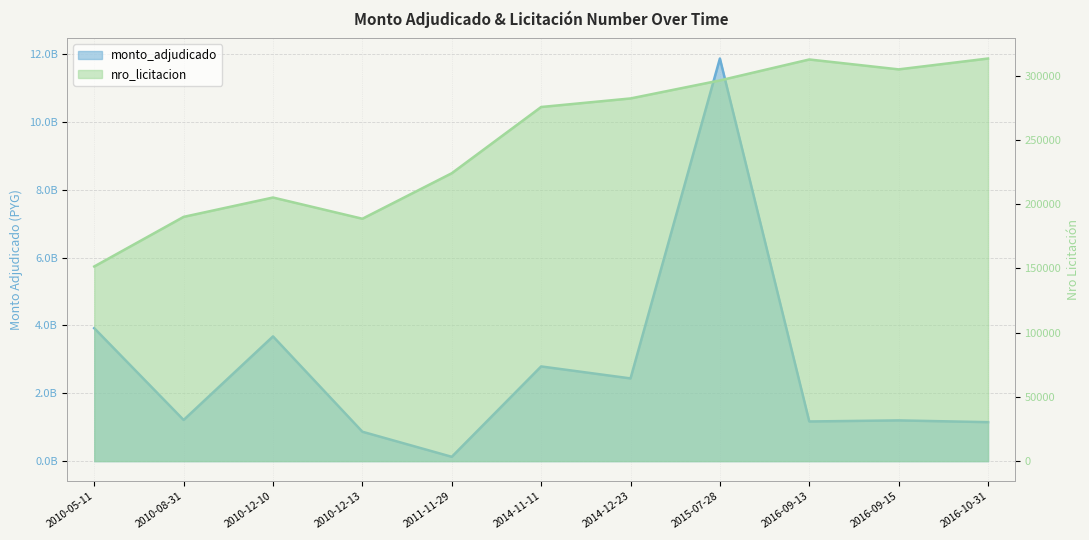

Reading right to left, transcribe all the data shown in this chart.

monto_adjudicado: 2016-10-31=1148751431	2016-09-15=1200151000	2016-09-13=1168968017	2015-07-28=11865572665	2014-12-23=2438019995	2014-11-11=2790961198	2011-11-29=127342430	2010-12-13=866580059	2010-12-10=3676051511	2010-08-31=1213059315	2010-05-11=3918337596
nro_licitacion: 2016-10-31=313461	2016-09-15=305011	2016-09-13=312713	2015-07-28=296411	2014-12-23=282377	2014-11-11=275711	2011-11-29=224146	2010-12-13=188714	2010-12-10=205237	2010-08-31=190173	2010-05-11=151545